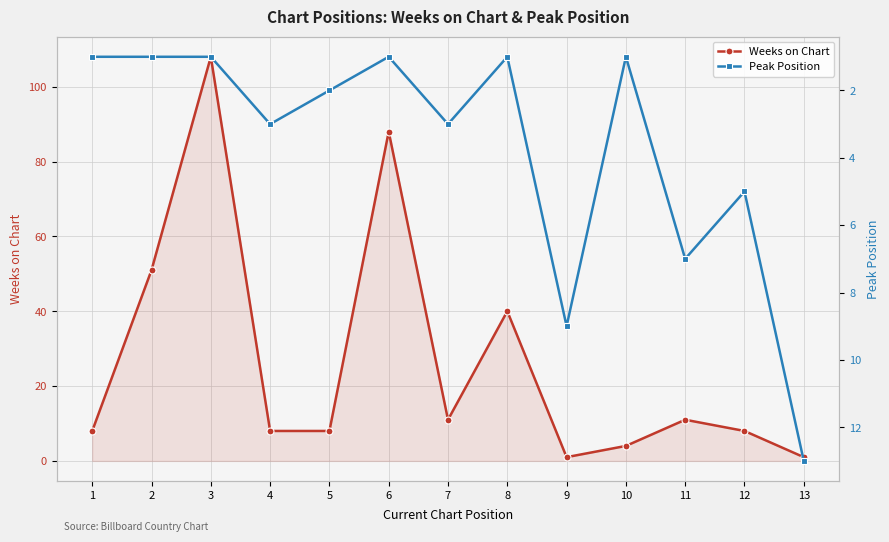

How many distinct data groups are displayed?

2